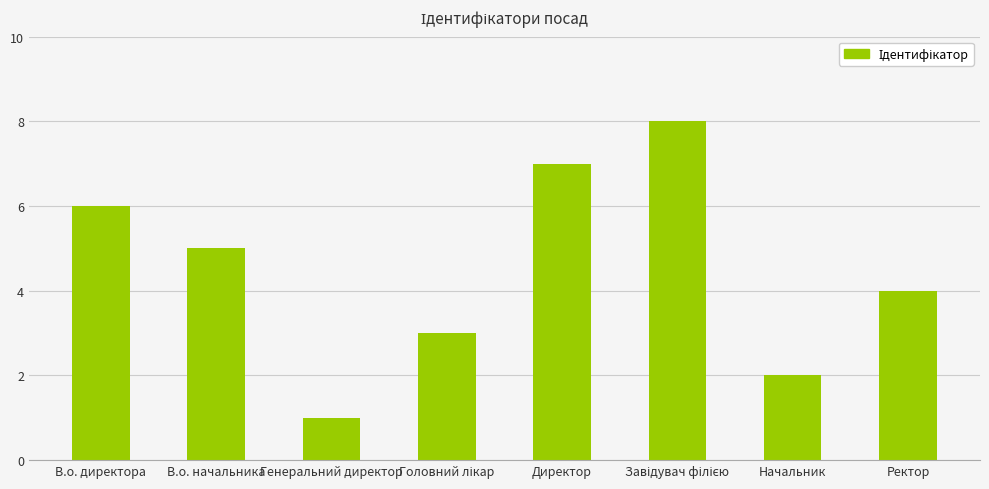

What is the difference between the maximum and minimum values?

7